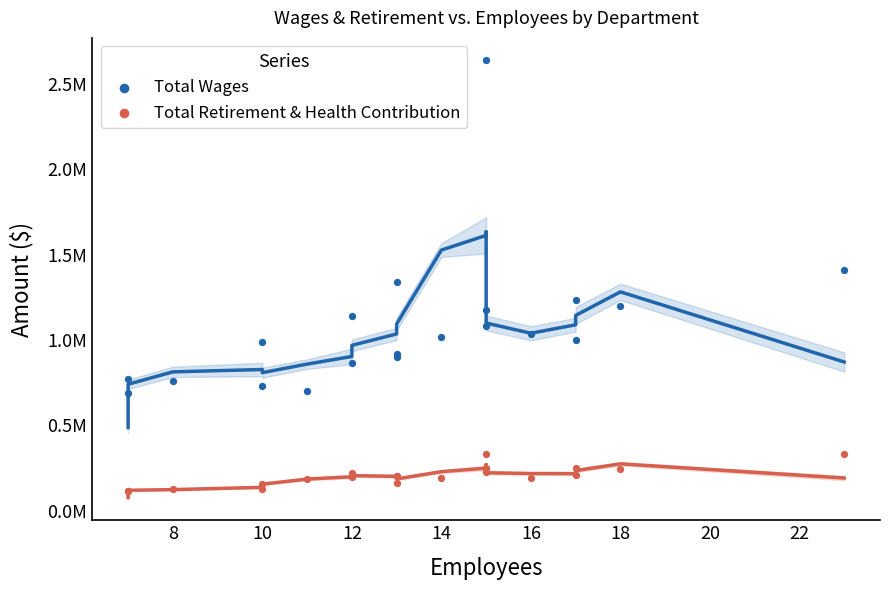

Which series has the widest spread of Y values?

Total Wages